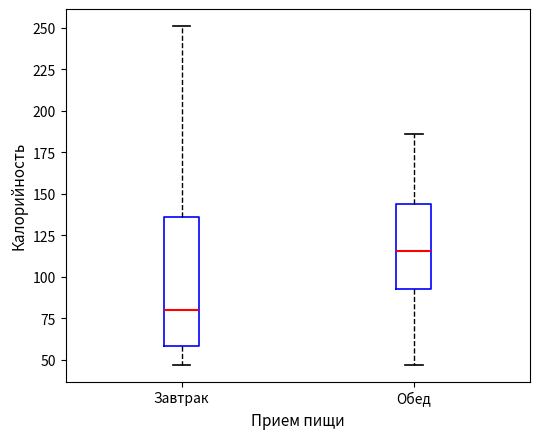

Comparing the boxes themselves (not the whiskers), which one is the tallest?

Завтрак